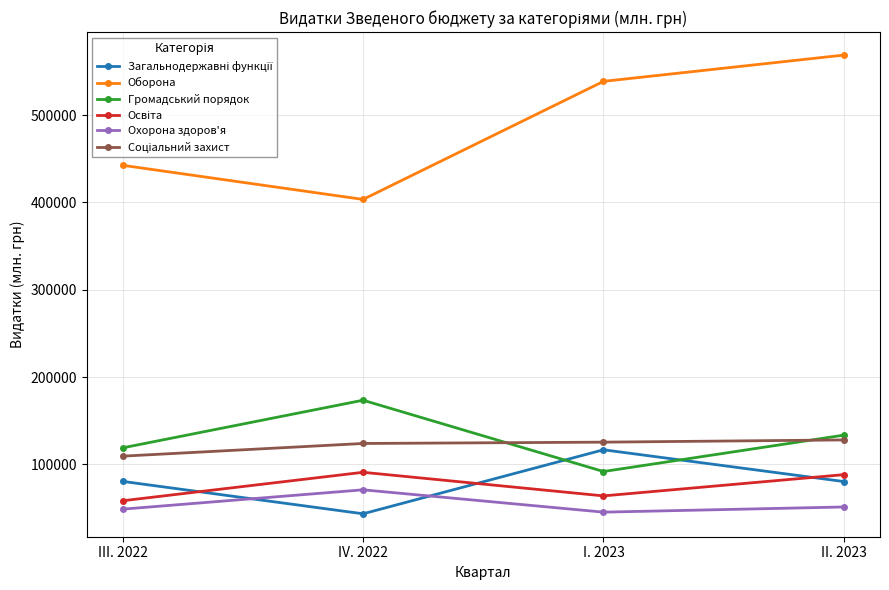

At which label does Оборона first exceed 538691?

I. 2023